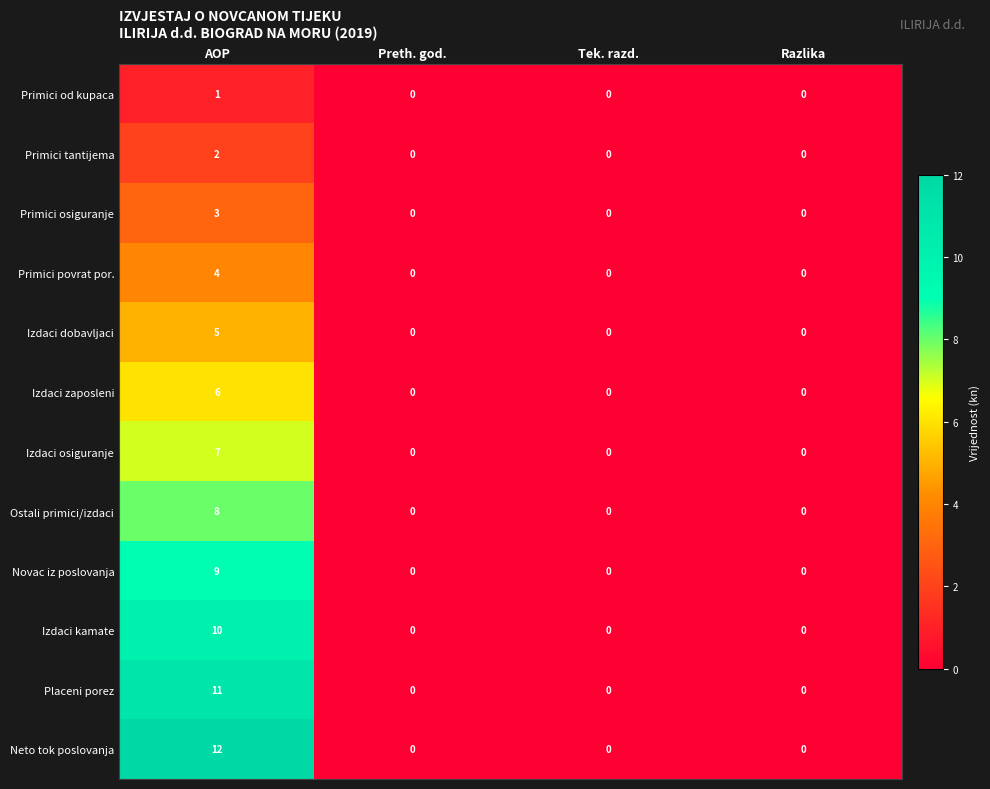

True or false: Primici tantijema has a value of -1 at Razlika.

False